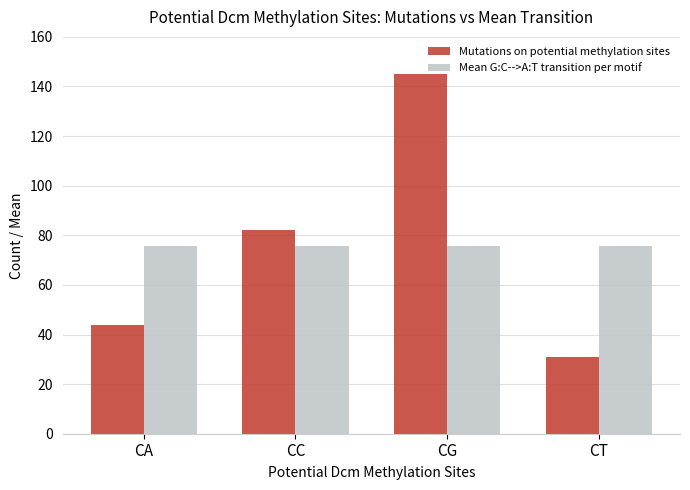

The value of Mean G:C-->A:T transition per motif at CT is 48.0. True or false?

False